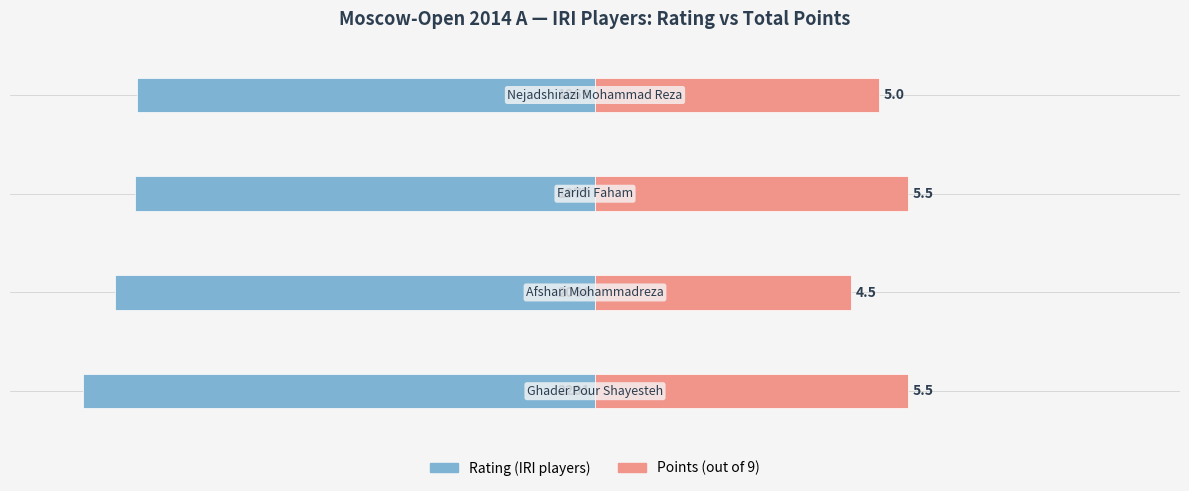

How many categories are shown in the chart?

4